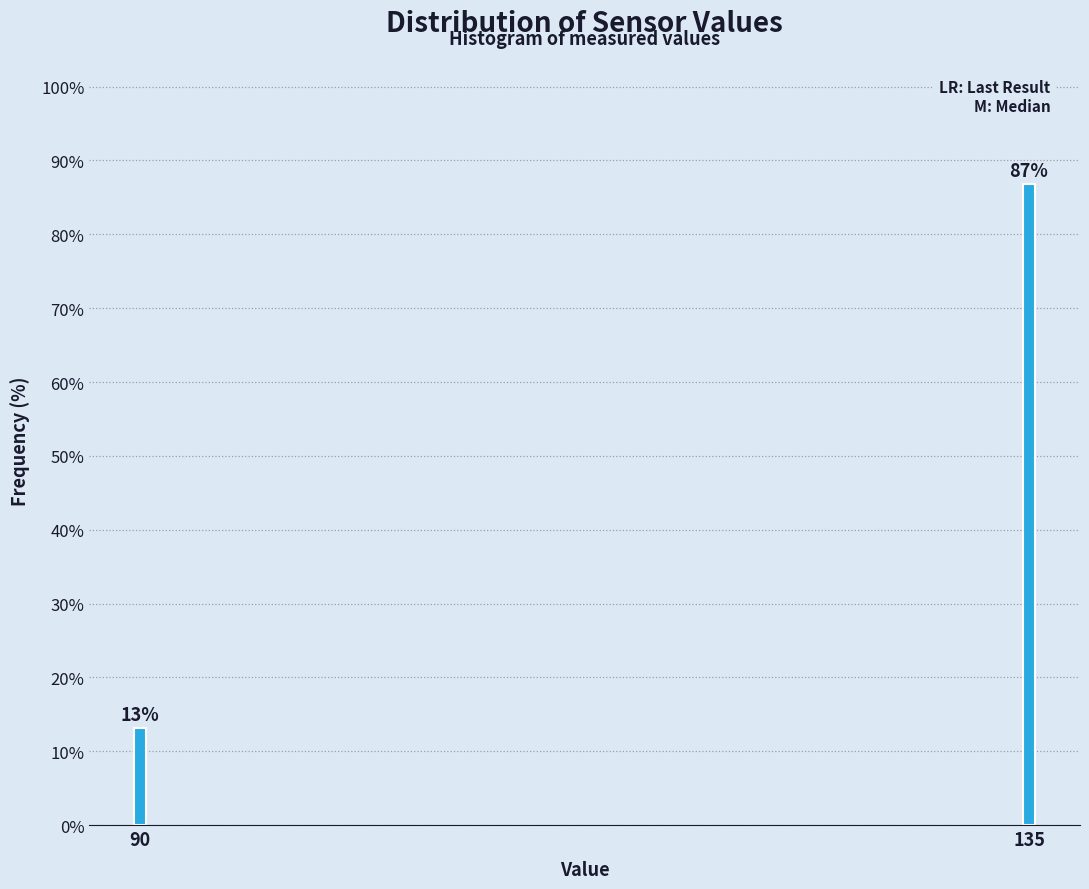

The value at 135 is 28.9. True or false?

False